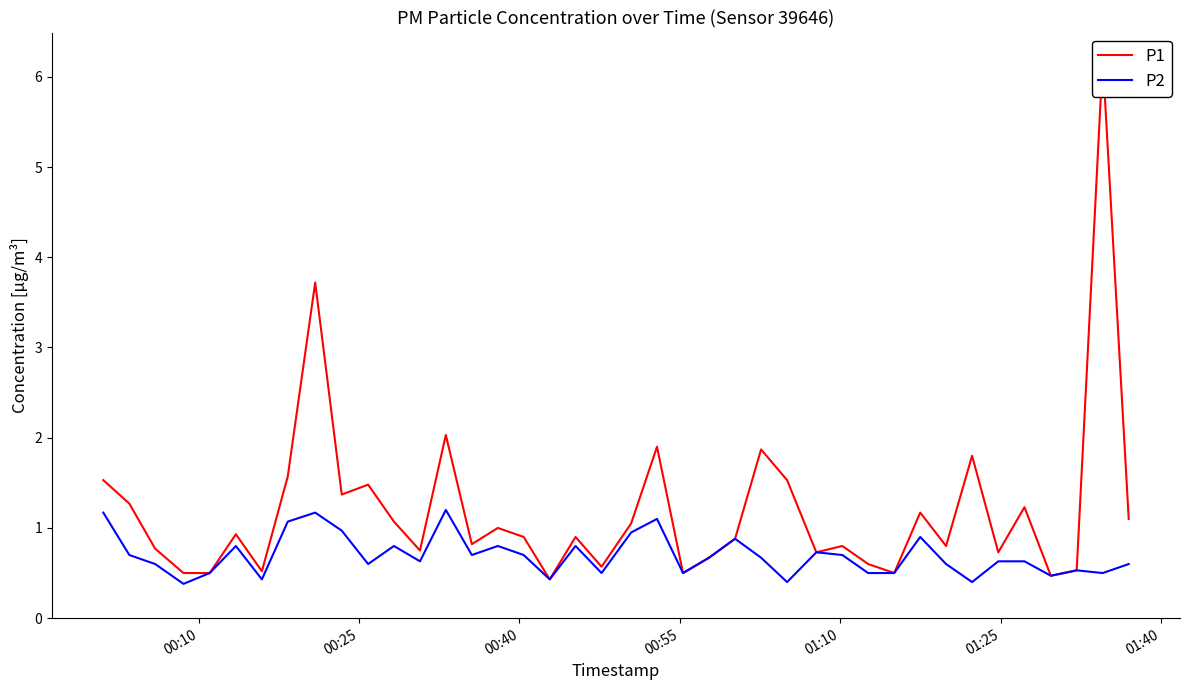

True or false: P1 and P2 intersect in this chart.

False